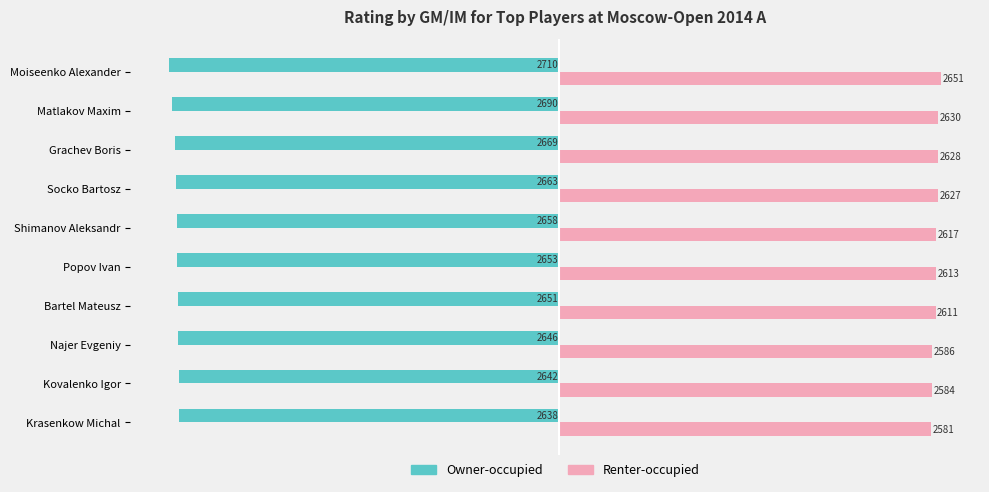

Which series changed the most between Matlakov Maxim and Socko Bartosz?

Owner-occupied